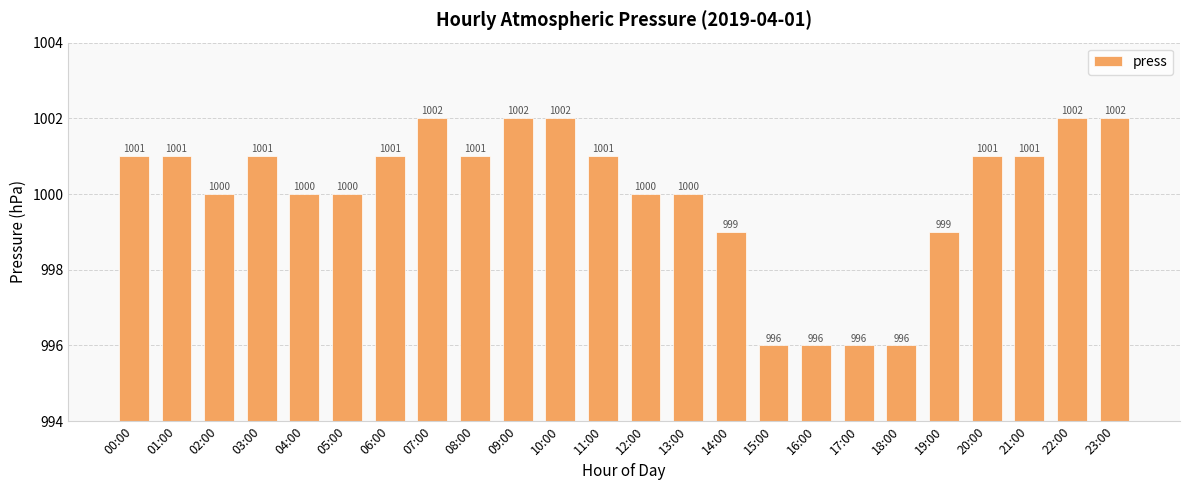

What position from the left is 07:00?

8